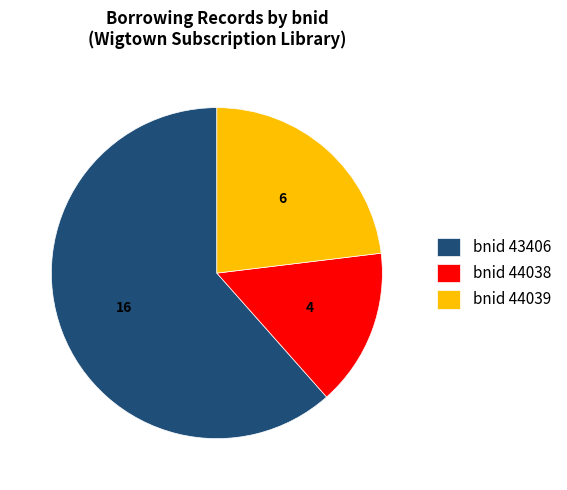

Combined, do bnid 43406 and bnid 44038 account for over 50%?

Yes